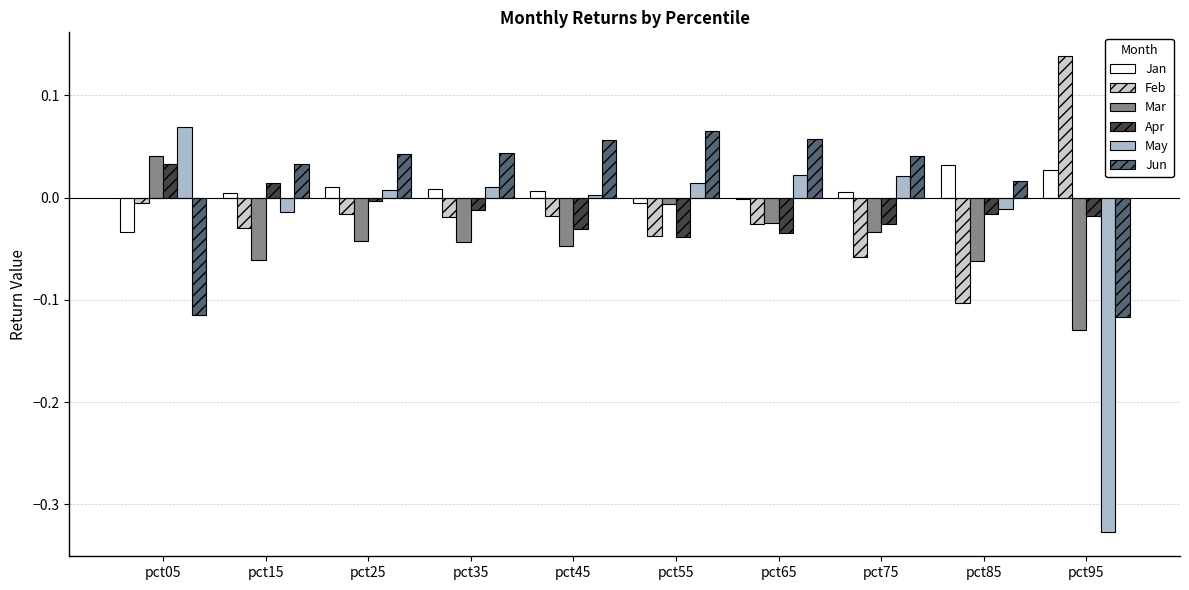

Reading left to right, transcribe all the data shown in this chart.

Jan: pct05=-0.0	pct15=0.0	pct25=0.0	pct35=0.0	pct45=0.0	pct55=-0.0	pct65=-0.0	pct75=0.0	pct85=0.0	pct95=0.0
Feb: pct05=-0.0	pct15=-0.0	pct25=-0.0	pct35=-0.0	pct45=-0.0	pct55=-0.0	pct65=-0.0	pct75=-0.1	pct85=-0.1	pct95=0.1
Mar: pct05=0.0	pct15=-0.1	pct25=-0.0	pct35=-0.0	pct45=-0.0	pct55=-0.0	pct65=-0.0	pct75=-0.0	pct85=-0.1	pct95=-0.1
Apr: pct05=0.0	pct15=0.0	pct25=-0.0	pct35=-0.0	pct45=-0.0	pct55=-0.0	pct65=-0.0	pct75=-0.0	pct85=-0.0	pct95=-0.0
May: pct05=0.1	pct15=-0.0	pct25=0.0	pct35=0.0	pct45=0.0	pct55=0.0	pct65=0.0	pct75=0.0	pct85=-0.0	pct95=-0.3
Jun: pct05=-0.1	pct15=0.0	pct25=0.0	pct35=0.0	pct45=0.1	pct55=0.1	pct65=0.1	pct75=0.0	pct85=0.0	pct95=-0.1